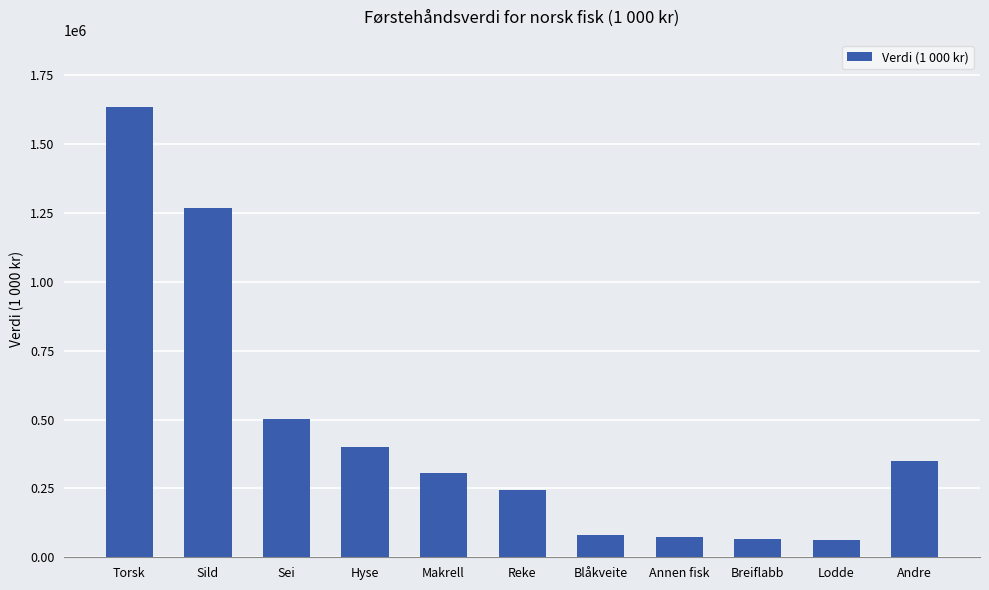

What is the value of the 6th bar from the left?

245465